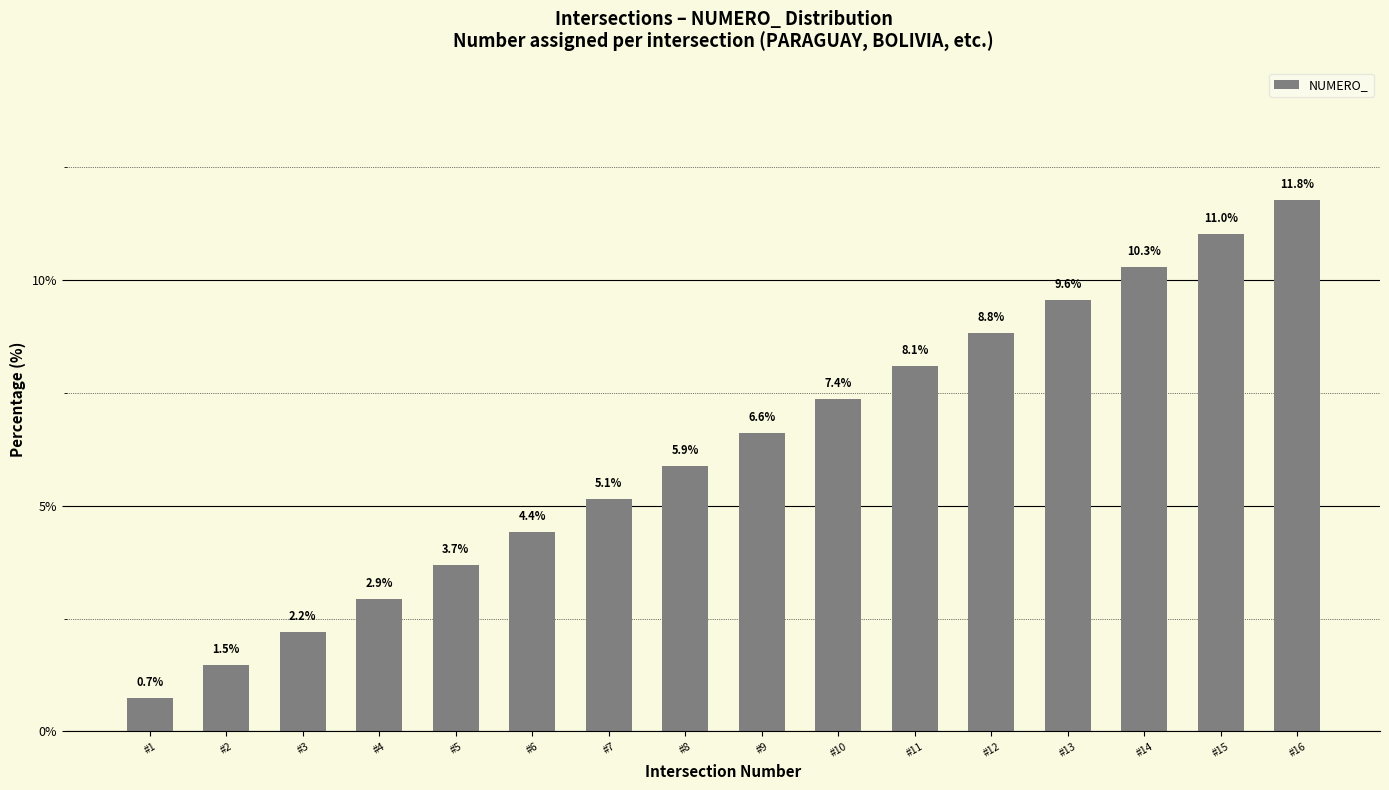

True or false: the data shows 5.1 at #7.

True